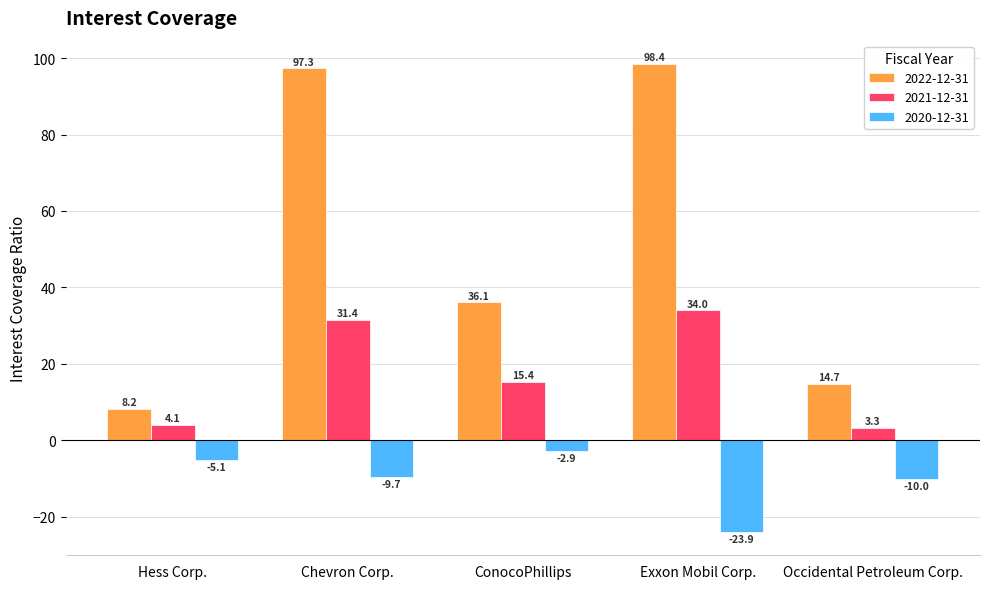

Where does the 2022-12-31 series first go above 36?

Chevron Corp.